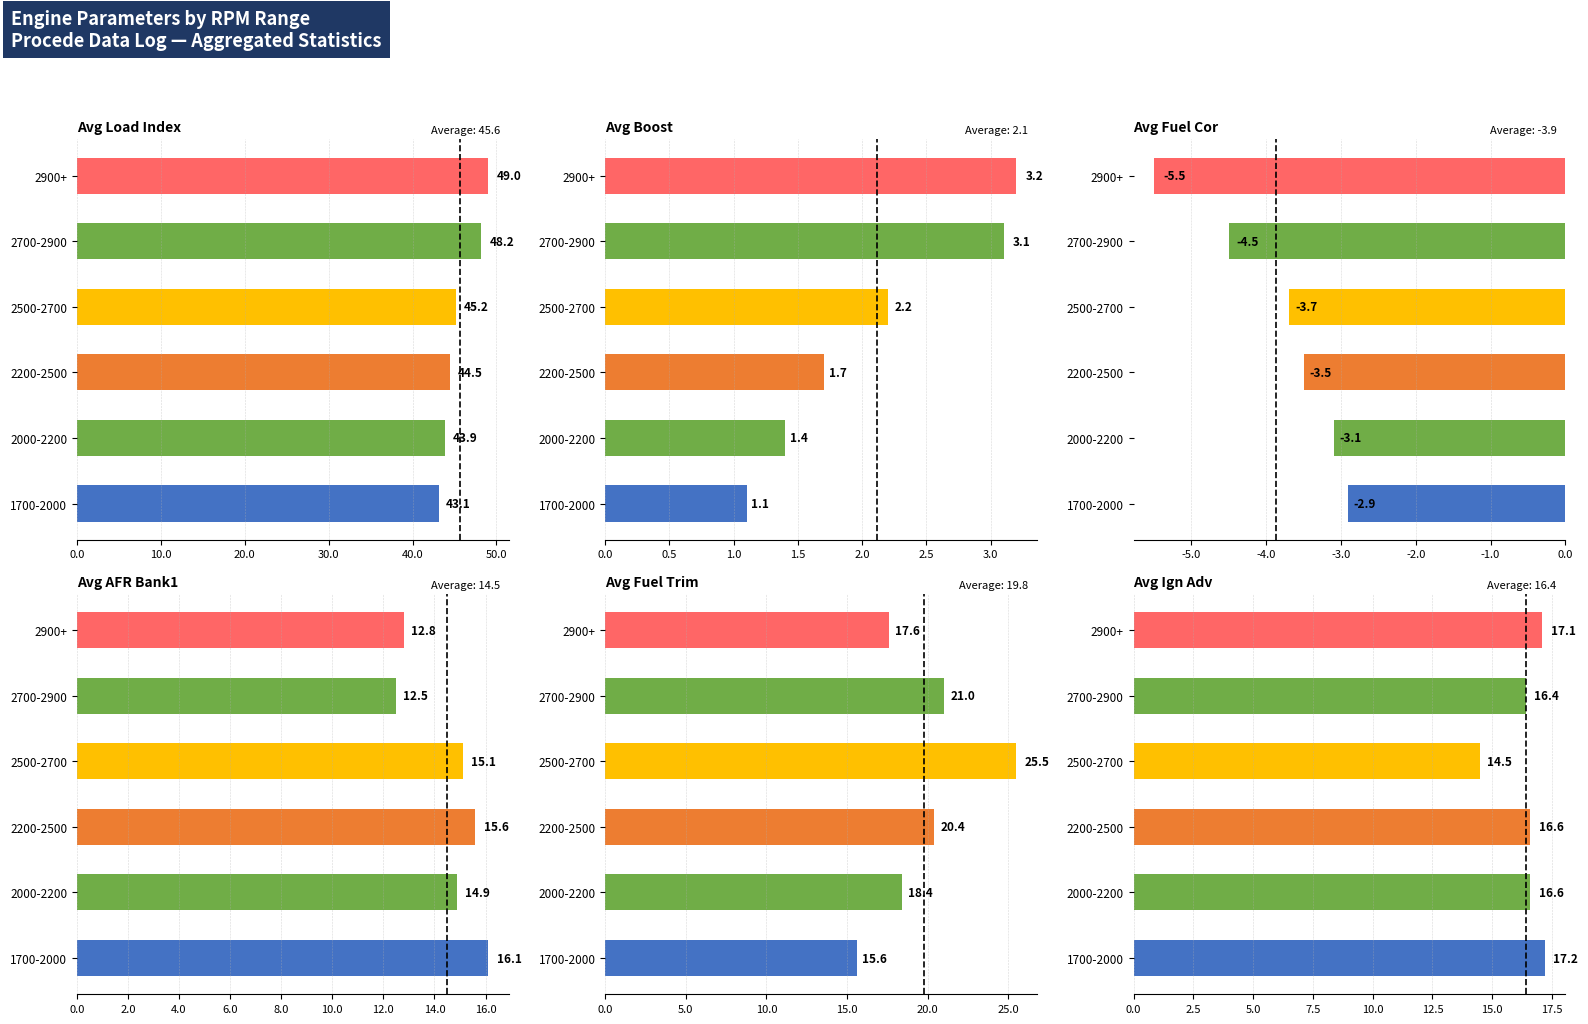

What is the lowest value of the Avg Boost series?

1.1